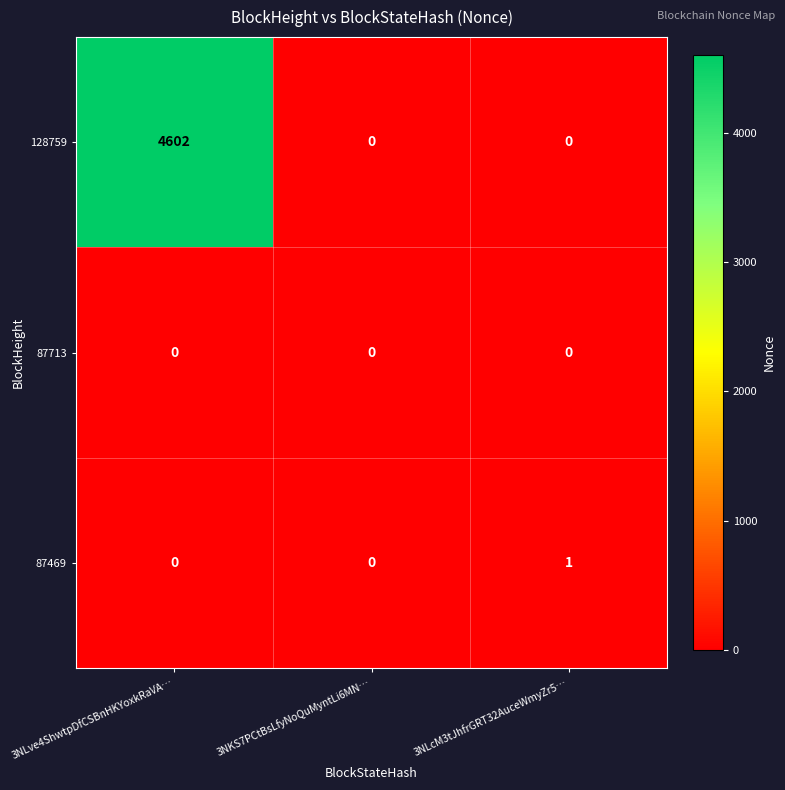

The value of 87469 at 3NLcM3tJhfrGRT32AuceWmyZr5… is 1. True or false?

True